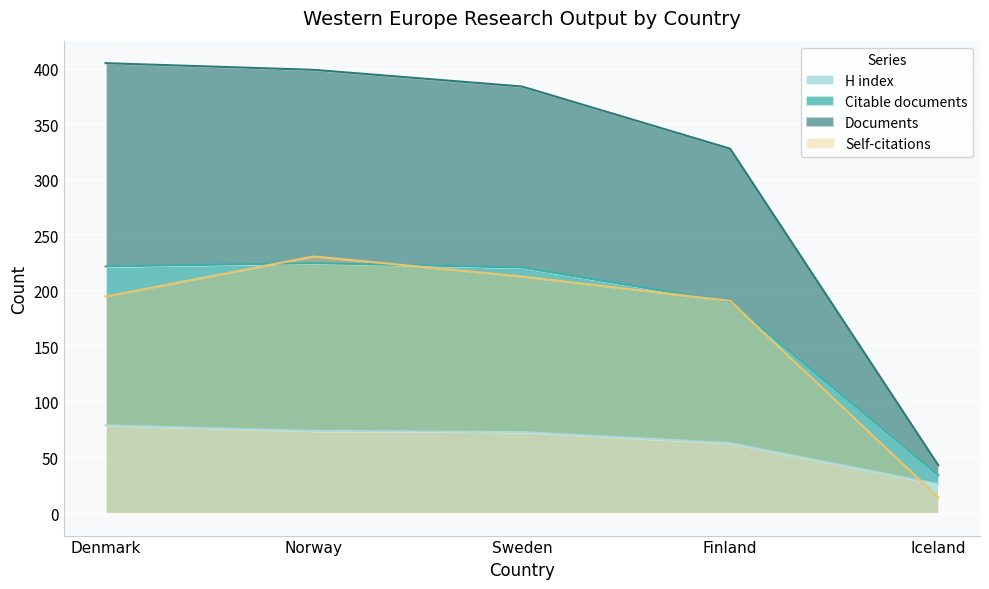

At which category does the chart reach its minimum across all series?

Iceland